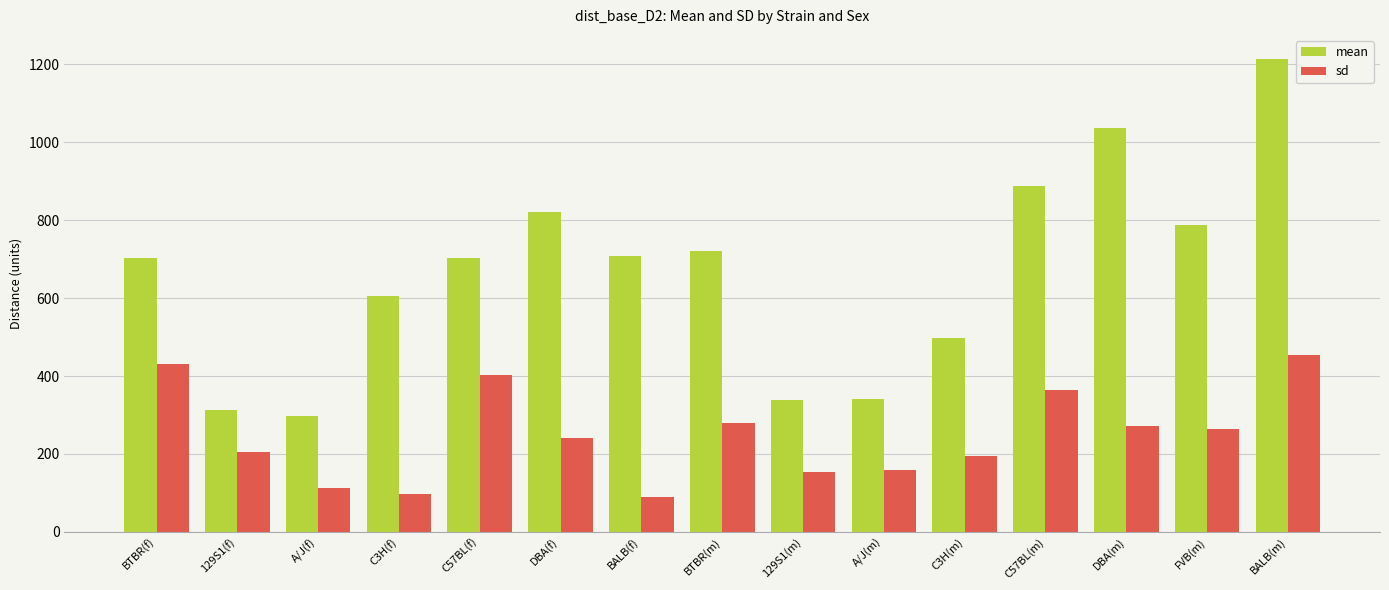

Rank the series by their maximum value, from lowest to highest.

sd, mean